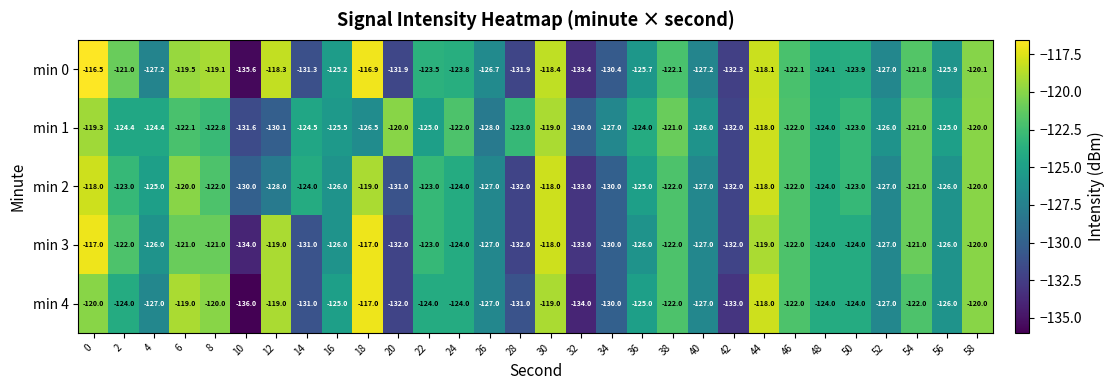

What is the total value across all series at 54?

-606.8